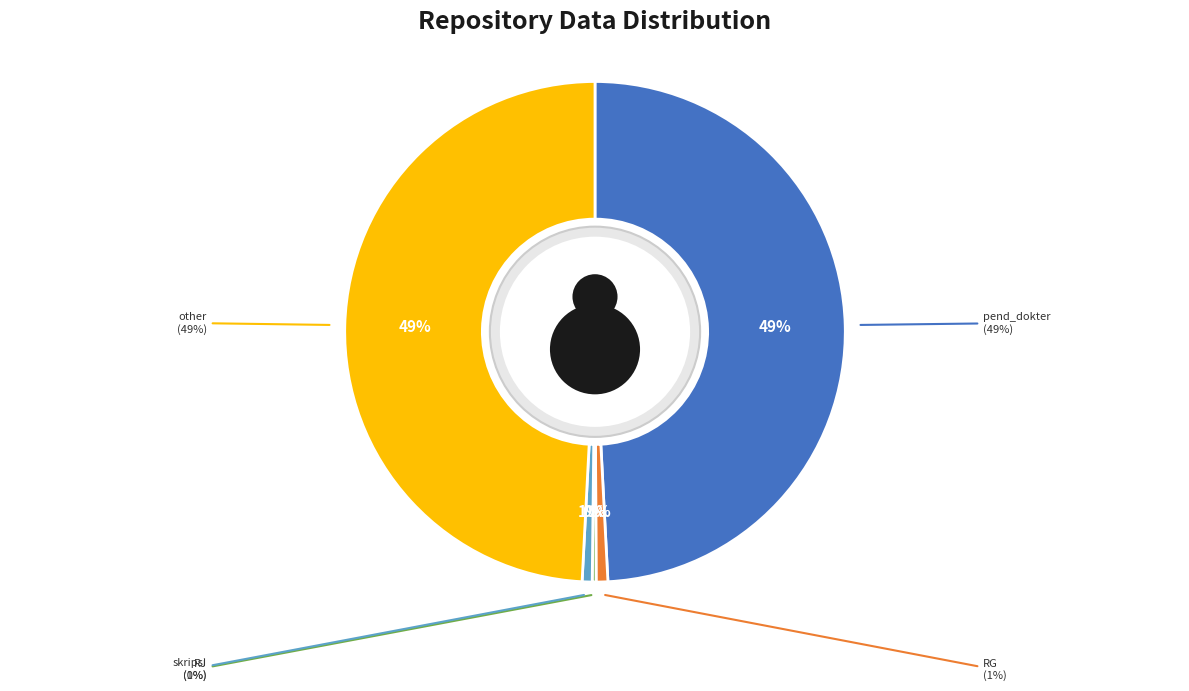

What is the change in value from RG to other?

+2705